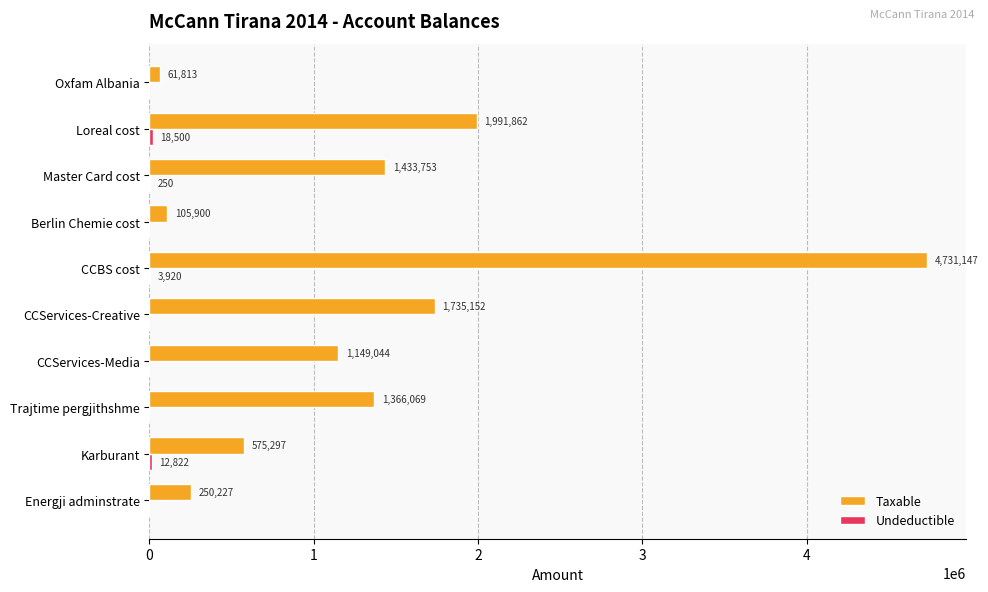

What is the greatest value displayed?

4731146.9